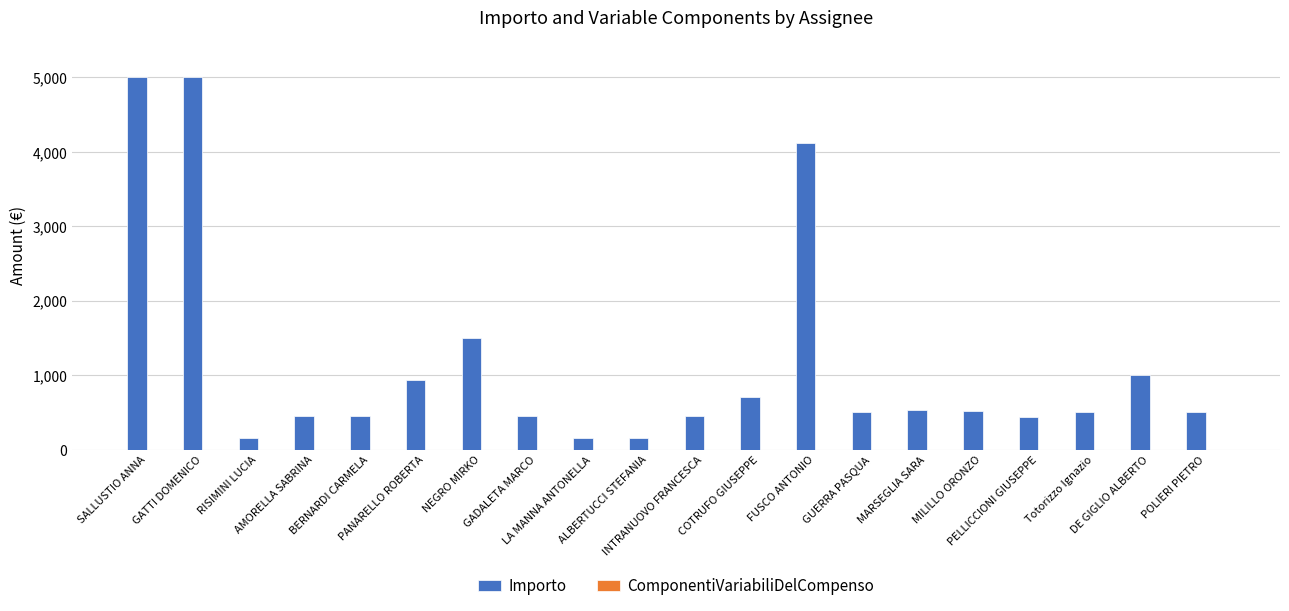

What is the average value?

1173.7